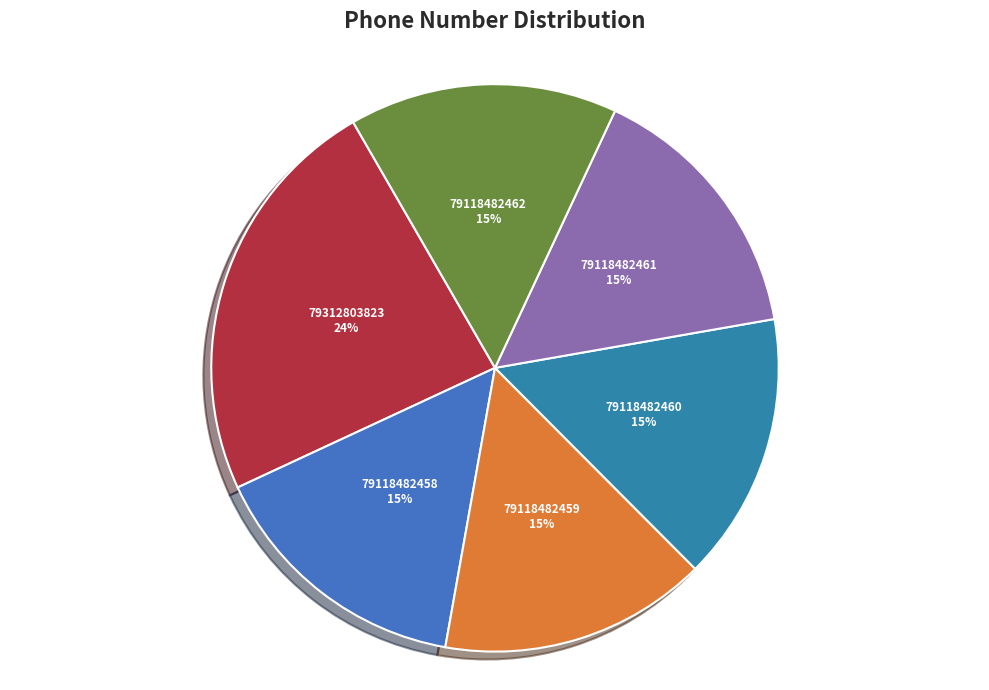

Count the number of slices in the pie.

6